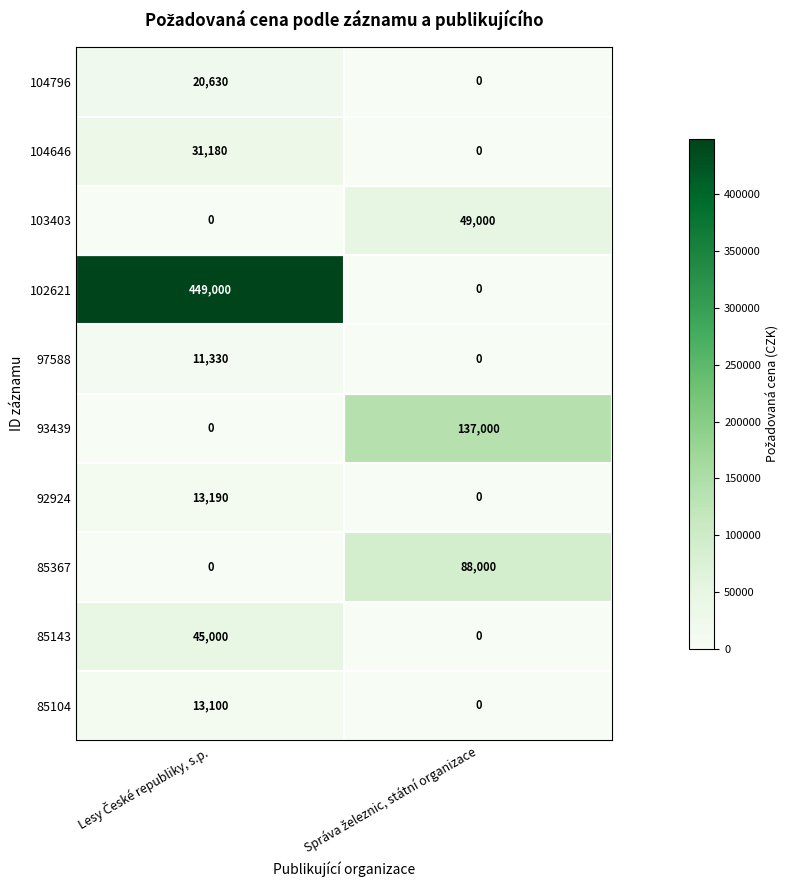

What is the difference between the maximum and minimum values in the 85367 series?

88000